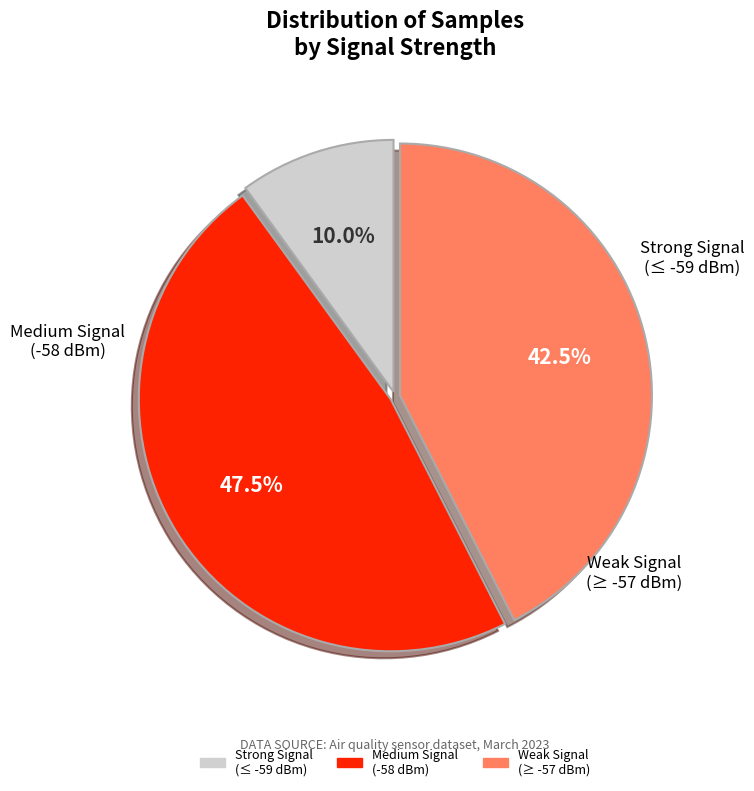

Does any single category account for the majority?

No